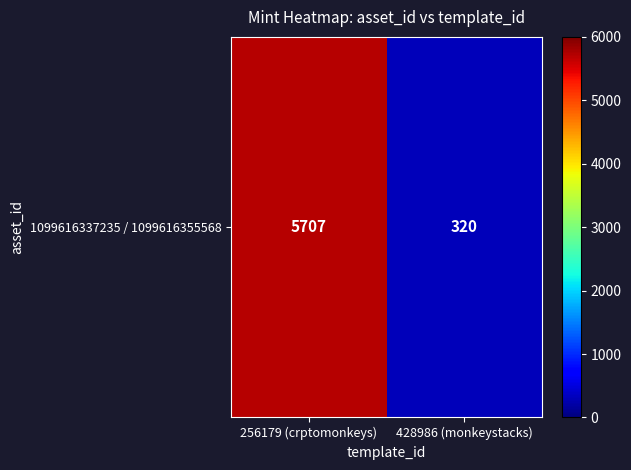

List the labels in order of value, largest first.

256179 (crptomonkeys), 428986 (monkeystacks)